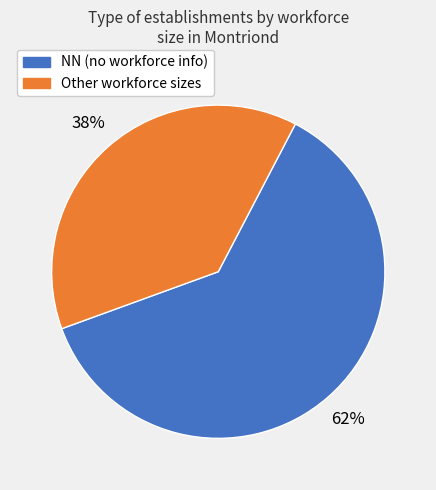

Is there a majority slice in this chart?

Yes